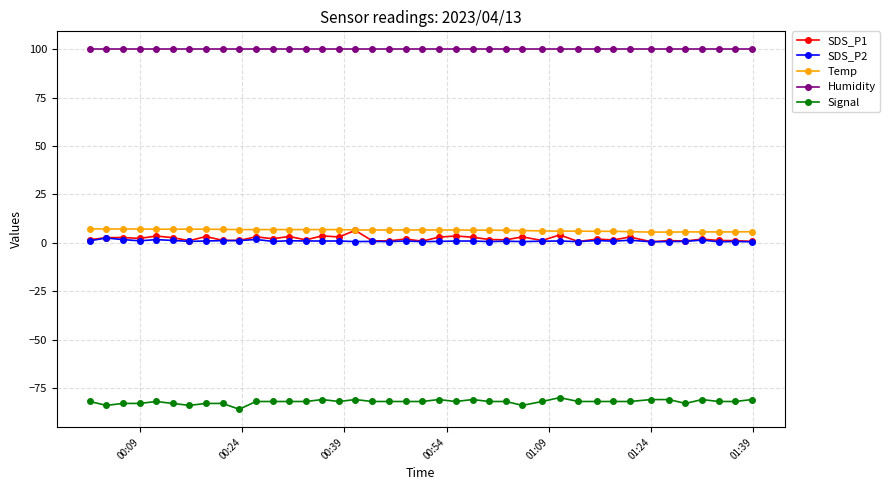

True or false: Humidity and Signal cross at least once.

False